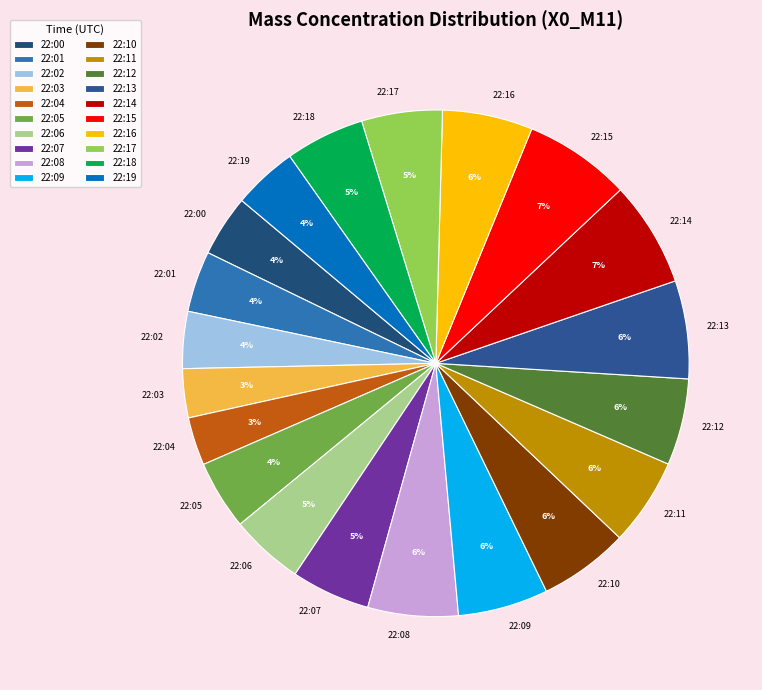

To the nearest percent, what is the average slice percentage?

5%